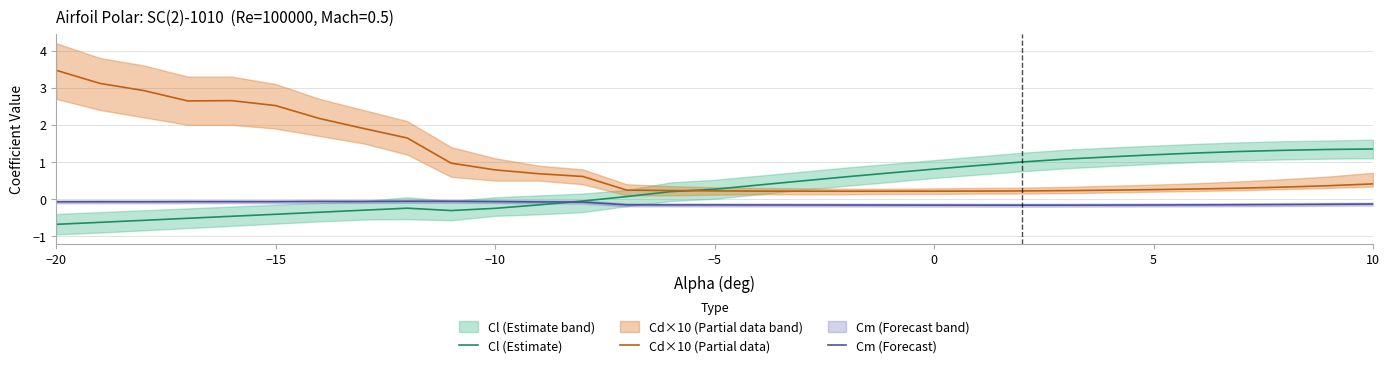

True or false: Cm (Forecast) has more than 1 interior local peaks.

True